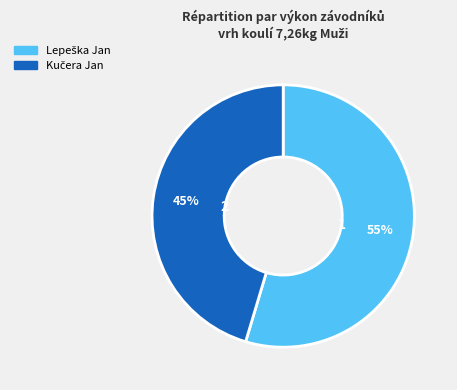

To the nearest percent, what is the average slice percentage?

50%